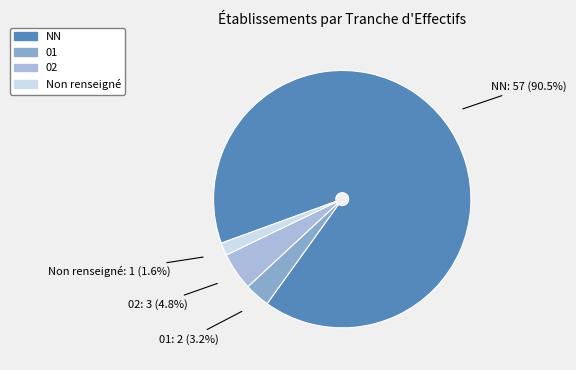

Does any single category account for the majority?

Yes